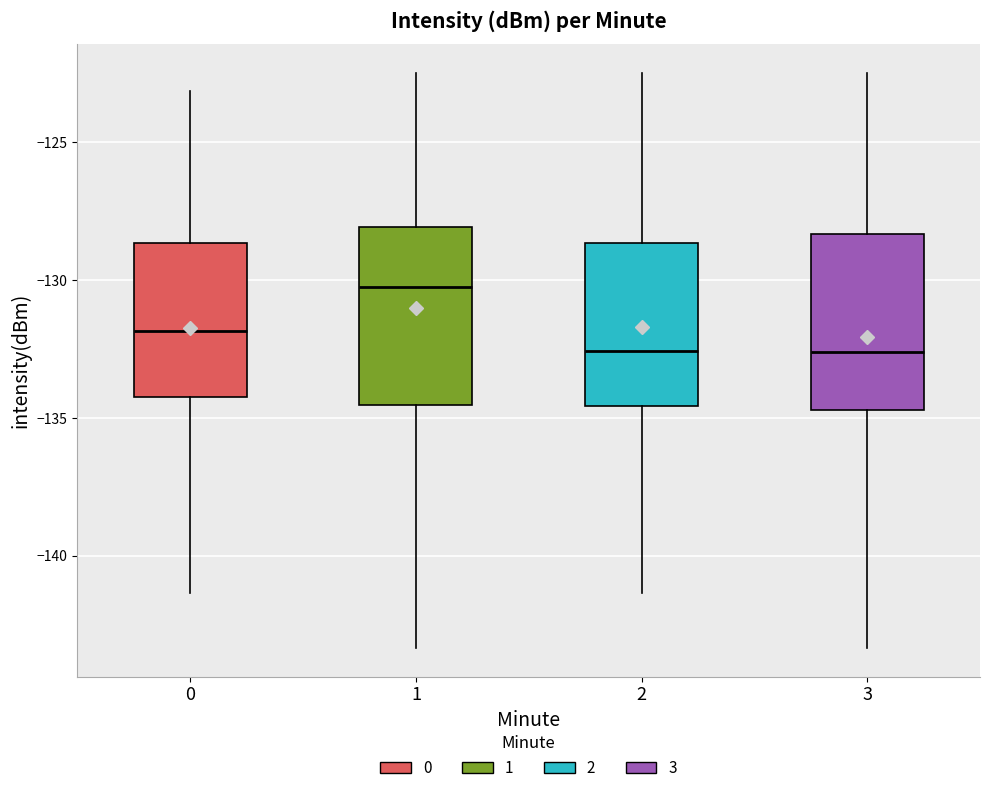

Where is the lower edge of the box at x = 3 on the y-axis? The values are not printed on the chart, so give them approximately, as read against the axis.

-134.5